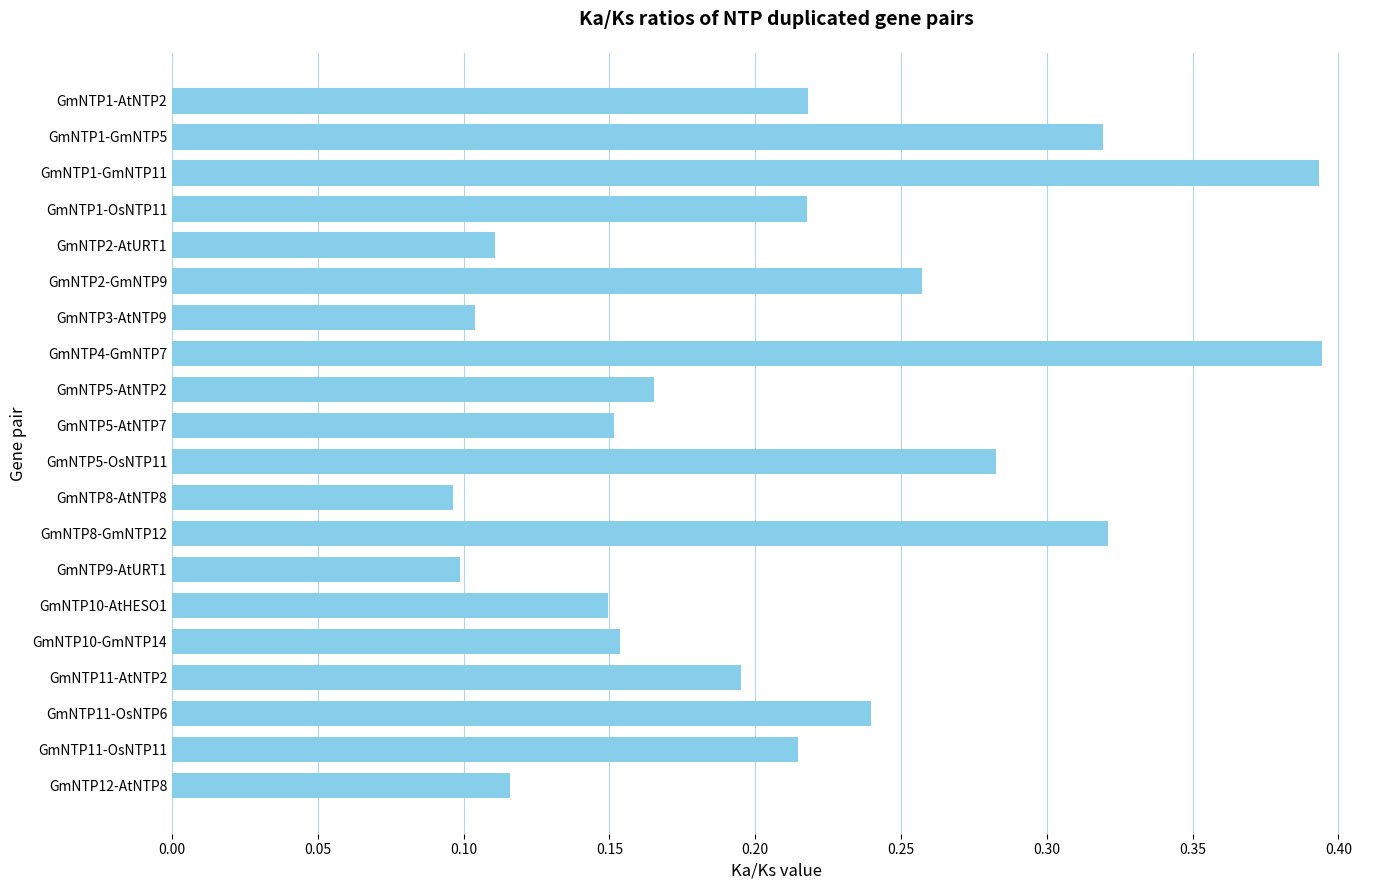

True or false: the data shows 0.1 at GmNTP3-AtNTP9.

True